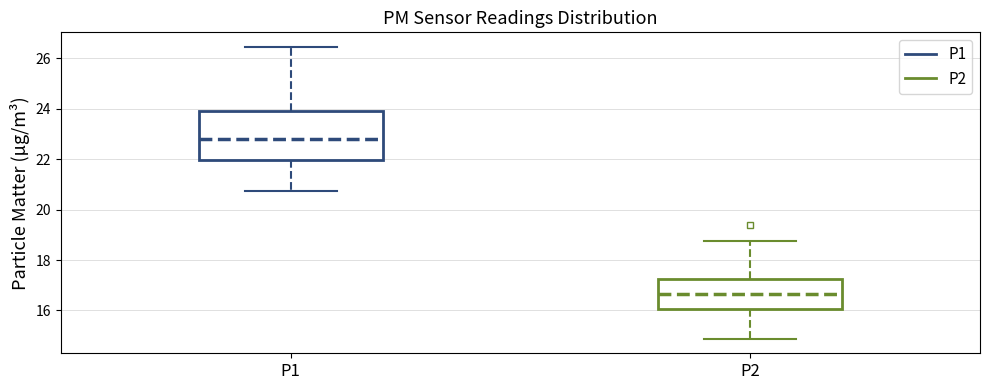

Which box's median line is the highest?

P1